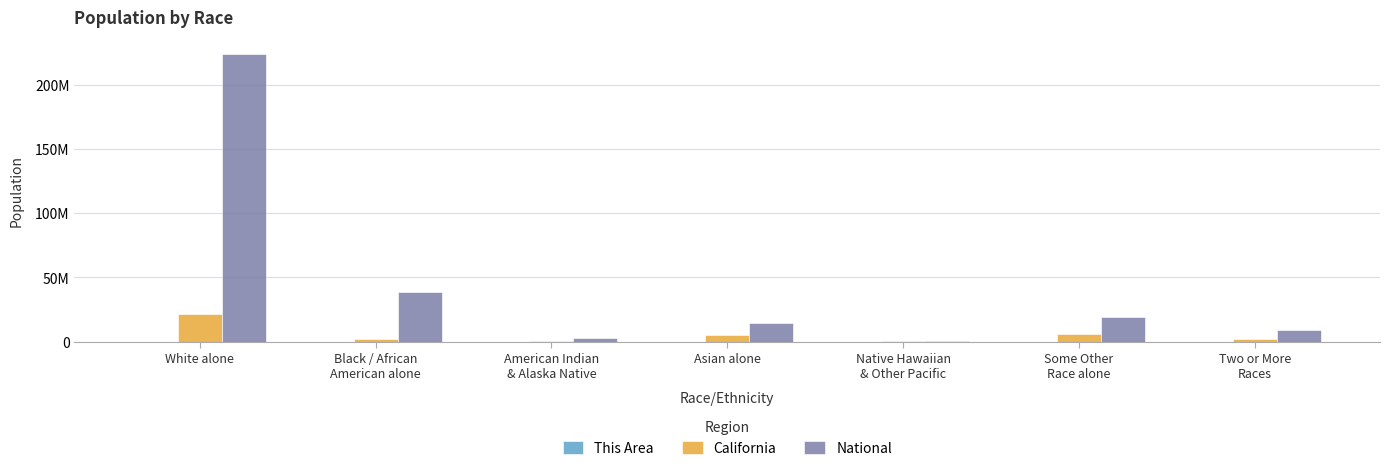

What is the sum of all National values?

308745538